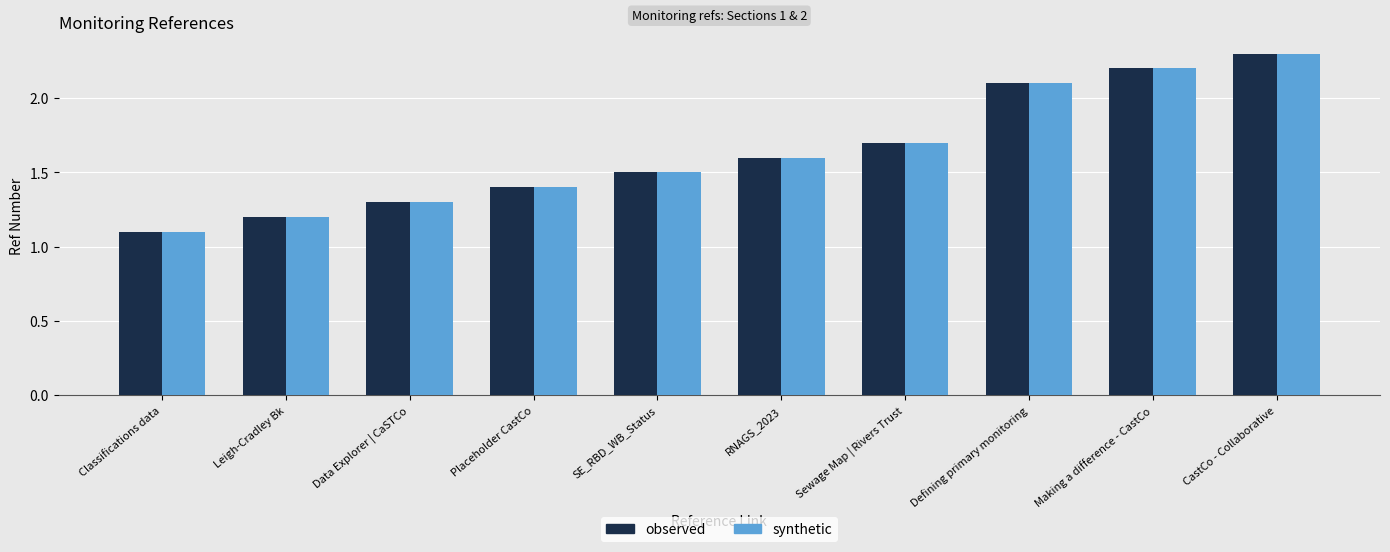

How many groups of bars are there?

10